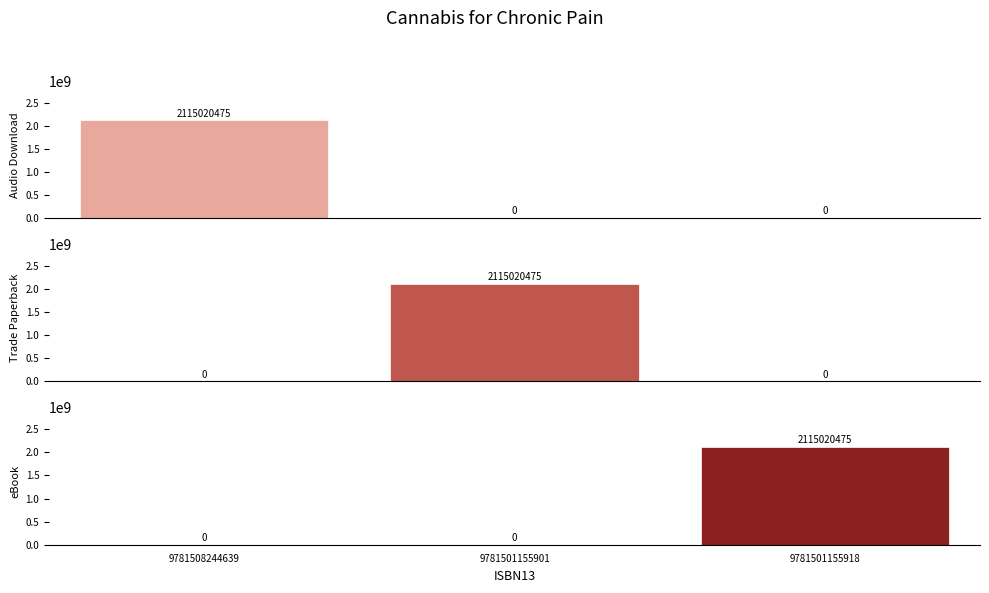

Reading right to left, what are all the values shown in this chart?

Audio Download: 0	0	2115020475
Trade Paperback: 0	2115020475	0
eBook: 2115020475	0	0